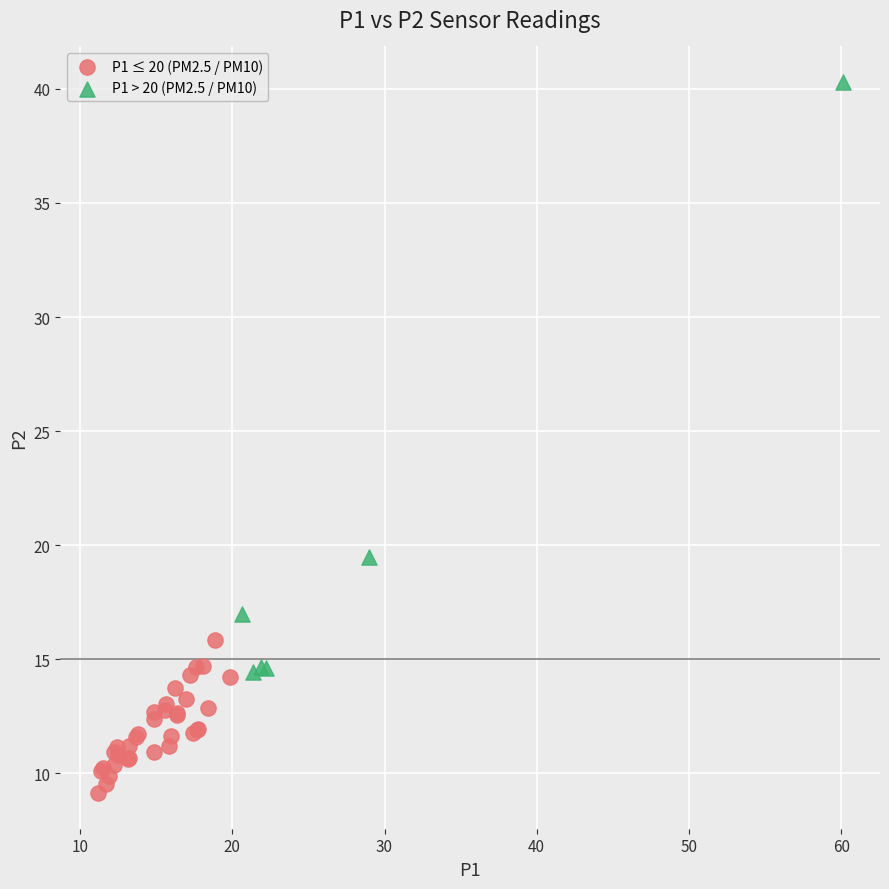

Which series has the largest Y range (max minus min)?

P1 > 20 (PM2.5 / PM10)